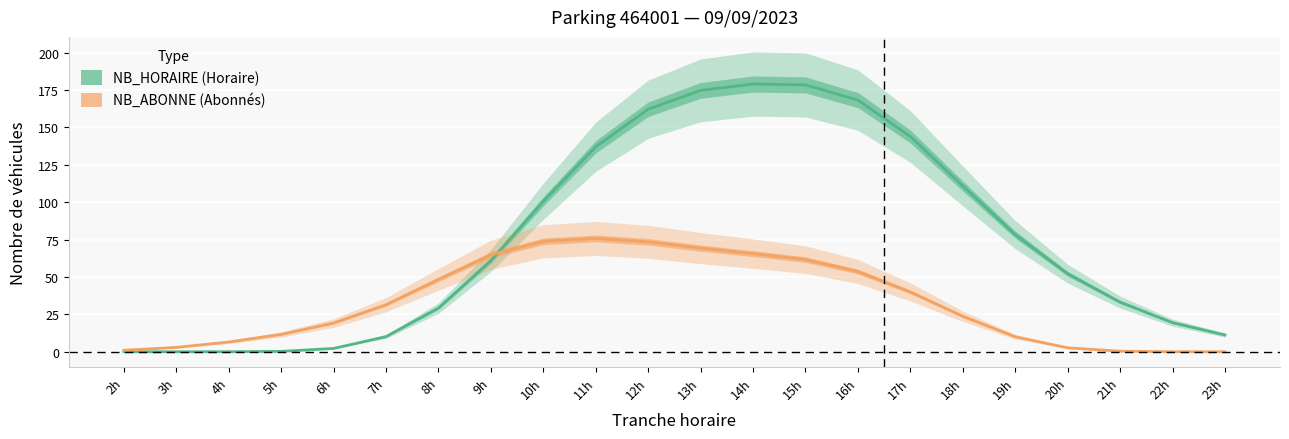

How many data points in NB_ABONNE are less than 31?

11